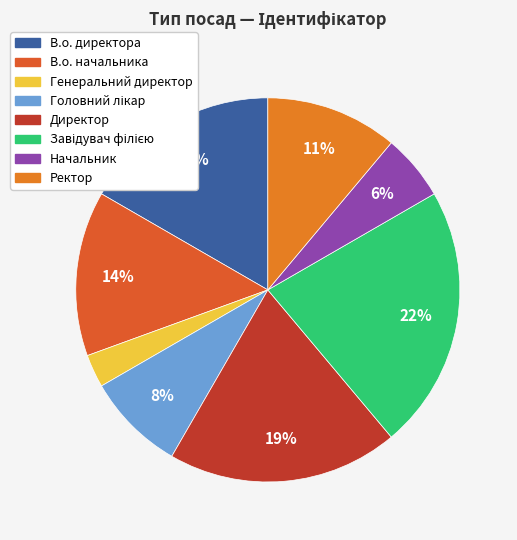

Which category has the biggest portion of the pie?

Завідувач філією